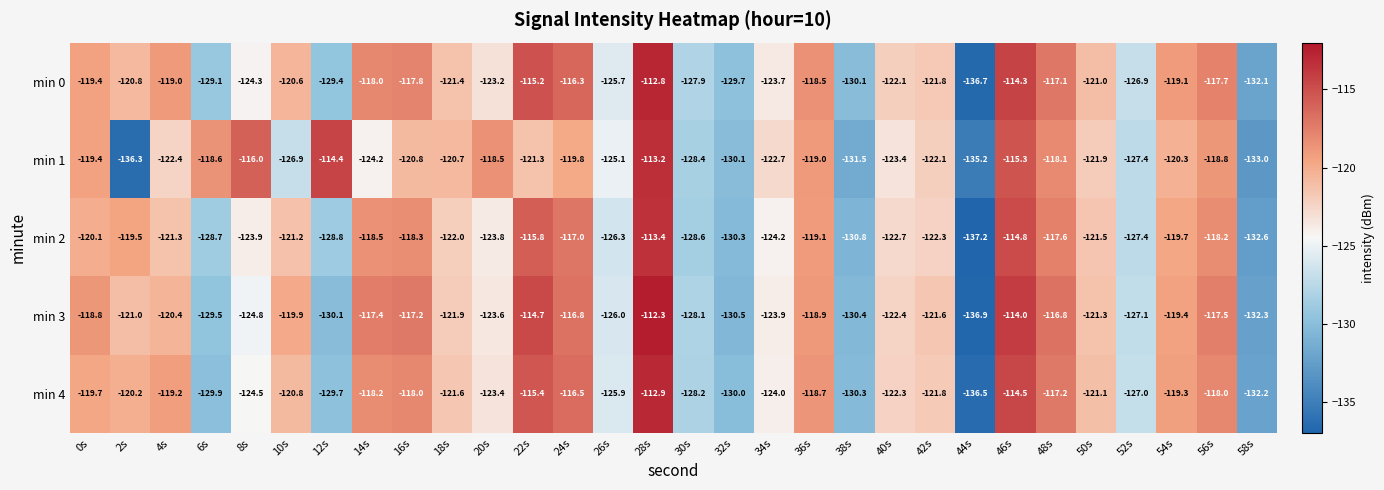

Is it true that min 2 equals -132.6 at 58s?

True